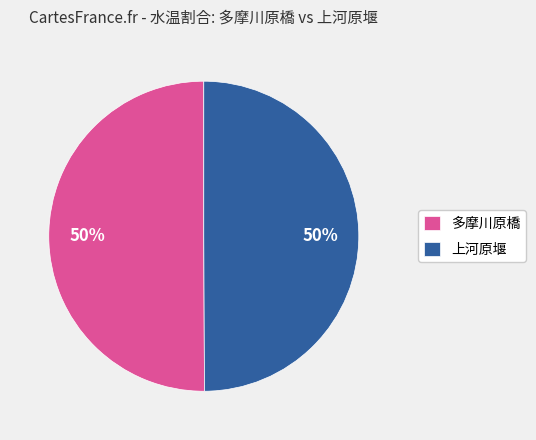

To the nearest percent, what portion does 上河原堰 represent?

50%